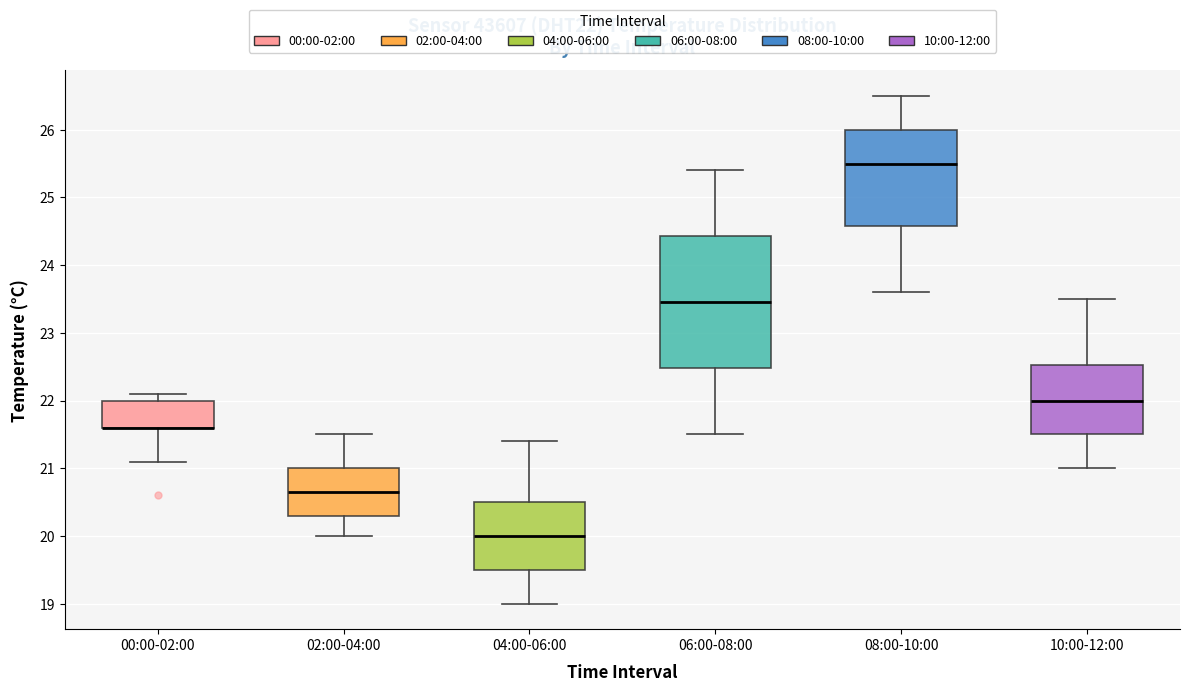

Reading left to right, read every box against the y-axis: the position of its median line, the range the box covers, and the ends of its whiskers. The values are not printed on the chart, so give them approximately, as read against the axis.

00:00-02:00: median 21.6 (drawn on the box's lower edge), box 21.6 to 22.0, whiskers 21.1 to 22.1
02:00-04:00: median 20.7, box 20.3 to 21.0, whiskers 20.0 to 21.5
04:00-06:00: median 20.0, box 19.5 to 20.5, whiskers 19.0 to 21.4
06:00-08:00: median 23.5, box 22.5 to 24.4, whiskers 21.5 to 25.4
08:00-10:00: median 25.5, box 24.6 to 26.0, whiskers 23.6 to 26.5
10:00-12:00: median 22.0, box 21.5 to 22.5, whiskers 21.0 to 23.5